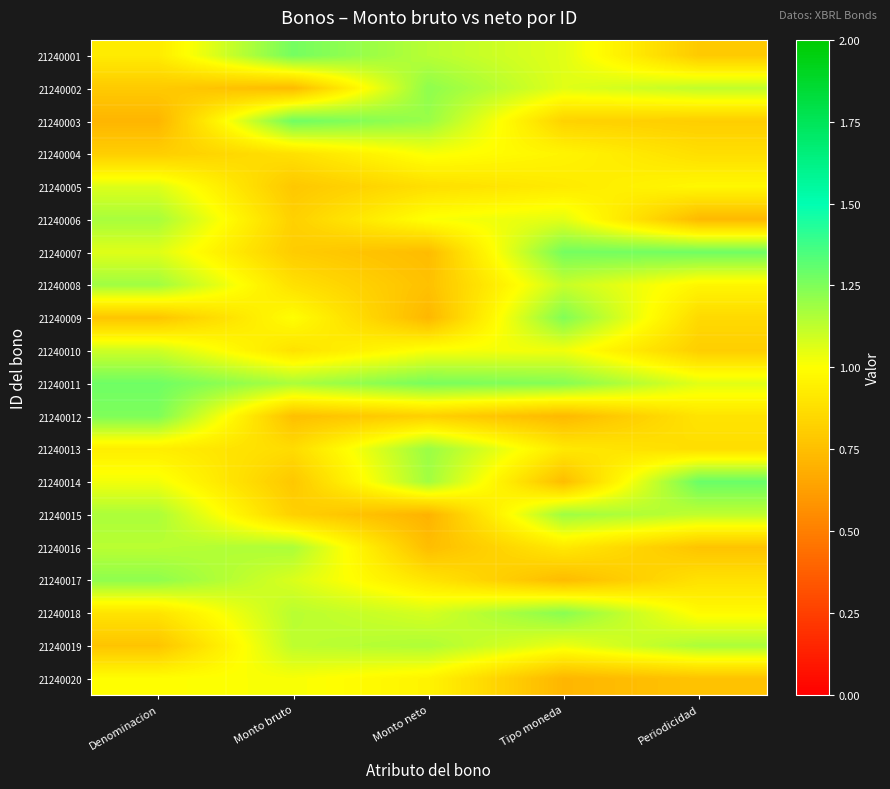

Reading left to right, extract all data points from this chart.

21240001: Denominacion=0.9	Monto bruto=1.3	Monto neto=1.1	Tipo moneda=1.1	Periodicidad=0.8
21240002: Denominacion=0.8	Monto bruto=0.7	Monto neto=1.2	Tipo moneda=1.1	Periodicidad=1.1
21240003: Denominacion=0.7	Monto bruto=1.3	Monto neto=1.2	Tipo moneda=0.8	Periodicidad=0.8
21240004: Denominacion=0.8	Monto bruto=0.9	Monto neto=1.0	Tipo moneda=1.0	Periodicidad=0.9
21240005: Denominacion=1.1	Monto bruto=0.8	Monto neto=0.9	Tipo moneda=0.9	Periodicidad=1.0
21240006: Denominacion=1.2	Monto bruto=0.8	Monto neto=1.0	Tipo moneda=1.1	Periodicidad=0.7
21240007: Denominacion=1.1	Monto bruto=0.8	Monto neto=0.7	Tipo moneda=1.3	Periodicidad=1.3
21240008: Denominacion=1.2	Monto bruto=0.9	Monto neto=0.8	Tipo moneda=1.1	Periodicidad=1.0
21240009: Denominacion=0.8	Monto bruto=1.0	Monto neto=0.7	Tipo moneda=1.2	Periodicidad=0.9
21240010: Denominacion=1.1	Monto bruto=0.9	Monto neto=1.0	Tipo moneda=1.0	Periodicidad=0.8
21240011: Denominacion=1.3	Monto bruto=1.2	Monto neto=1.3	Tipo moneda=1.2	Periodicidad=1.1
21240012: Denominacion=1.3	Monto bruto=0.8	Monto neto=0.8	Tipo moneda=0.7	Periodicidad=0.9
21240013: Denominacion=0.9	Monto bruto=0.9	Monto neto=1.2	Tipo moneda=0.9	Periodicidad=0.9
21240014: Denominacion=1.0	Monto bruto=0.8	Monto neto=1.2	Tipo moneda=0.7	Periodicidad=1.3
21240015: Denominacion=1.2	Monto bruto=0.8	Monto neto=0.7	Tipo moneda=1.2	Periodicidad=1.1
21240016: Denominacion=1.1	Monto bruto=1.2	Monto neto=0.7	Tipo moneda=0.9	Periodicidad=0.8
21240017: Denominacion=1.2	Monto bruto=1.1	Monto neto=0.9	Tipo moneda=0.7	Periodicidad=0.9
21240018: Denominacion=0.9	Monto bruto=1.1	Monto neto=1.1	Tipo moneda=1.2	Periodicidad=1.0
21240019: Denominacion=0.8	Monto bruto=1.1	Monto neto=1.2	Tipo moneda=1.0	Periodicidad=1.2
21240020: Denominacion=1.0	Monto bruto=1.0	Monto neto=1.0	Tipo moneda=0.7	Periodicidad=0.8